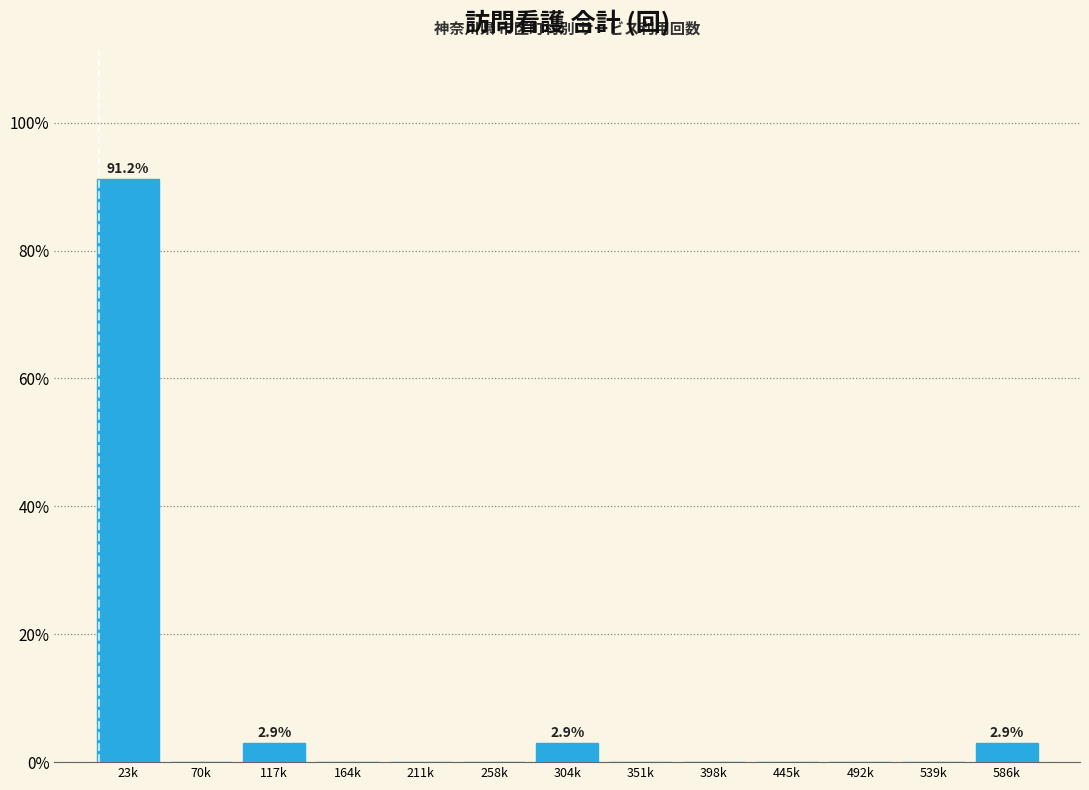

Reading left to right, extract all data points from this chart.

23k=91.2	70k=0.0	117k=2.9	164k=0.0	211k=0.0	258k=0.0	304k=2.9	351k=0.0	398k=0.0	445k=0.0	492k=0.0	539k=0.0	586k=2.9